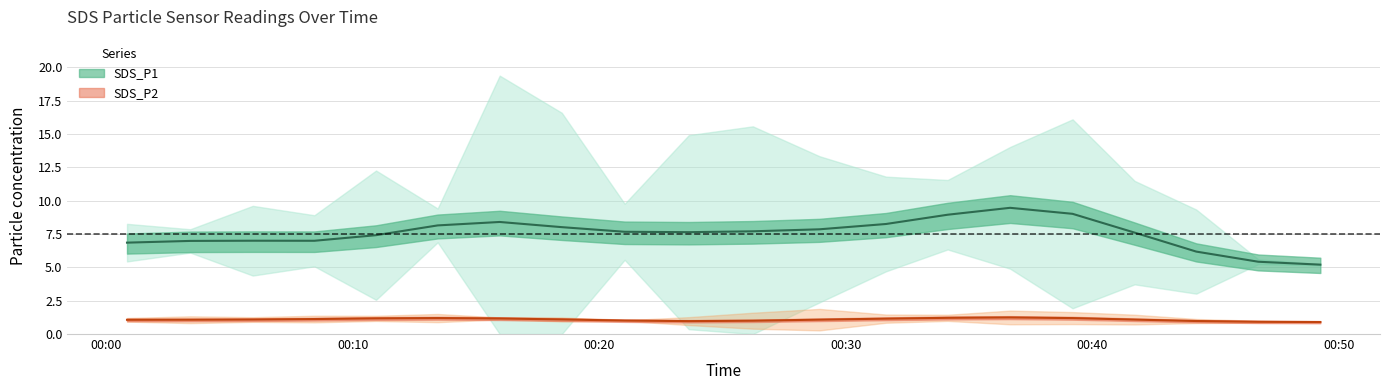

At which category does the chart reach its peak across all series?

2023/11/06 00:15:58